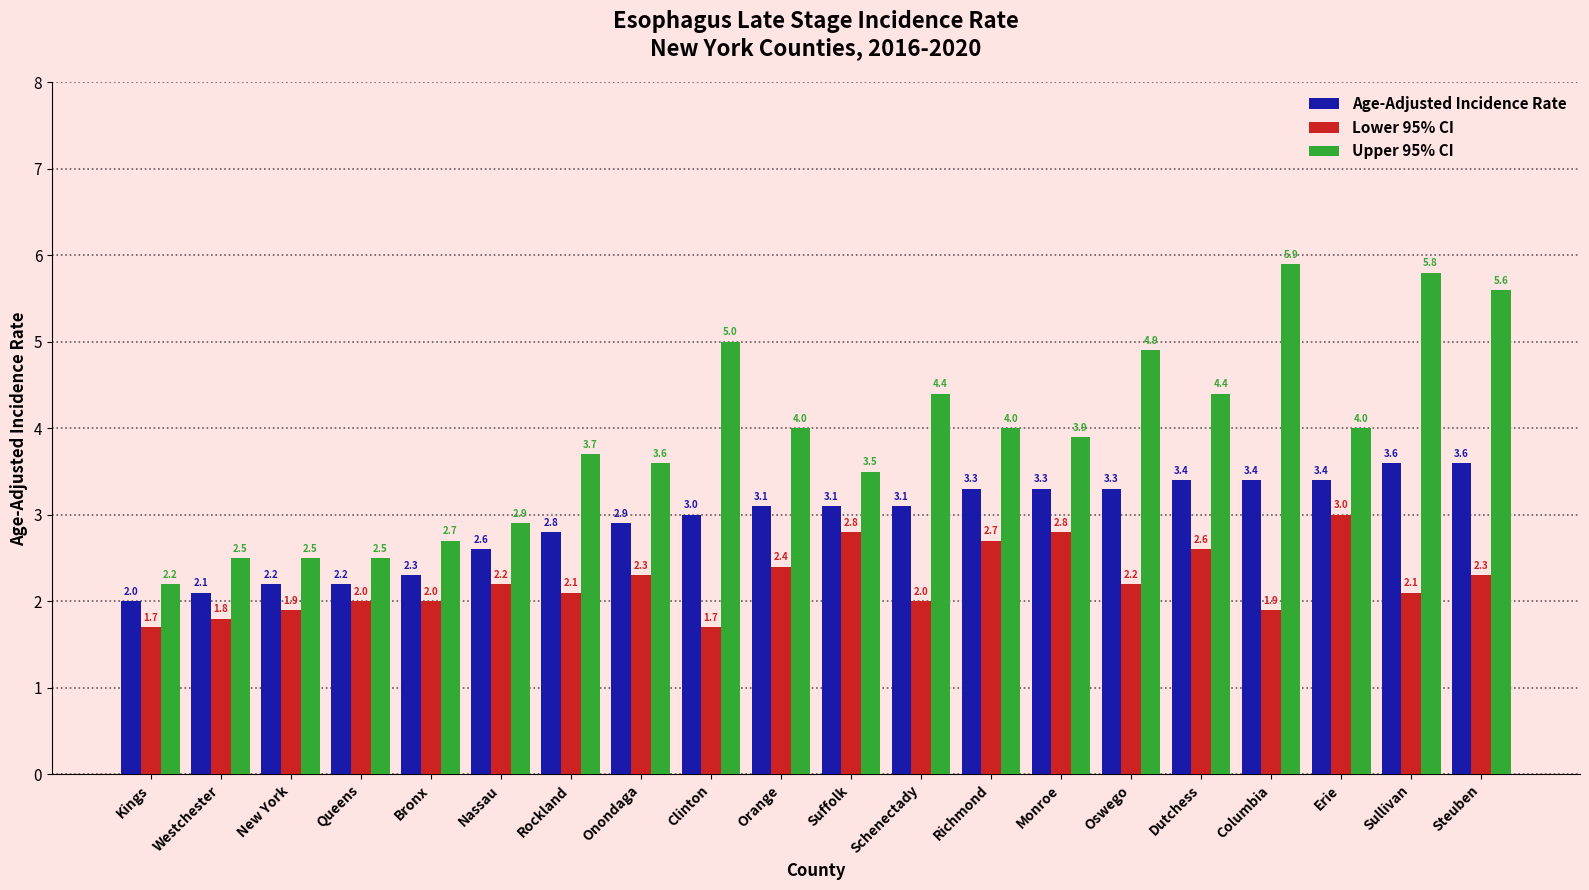

The value of Upper 95% CI at New York is 2.5. True or false?

True